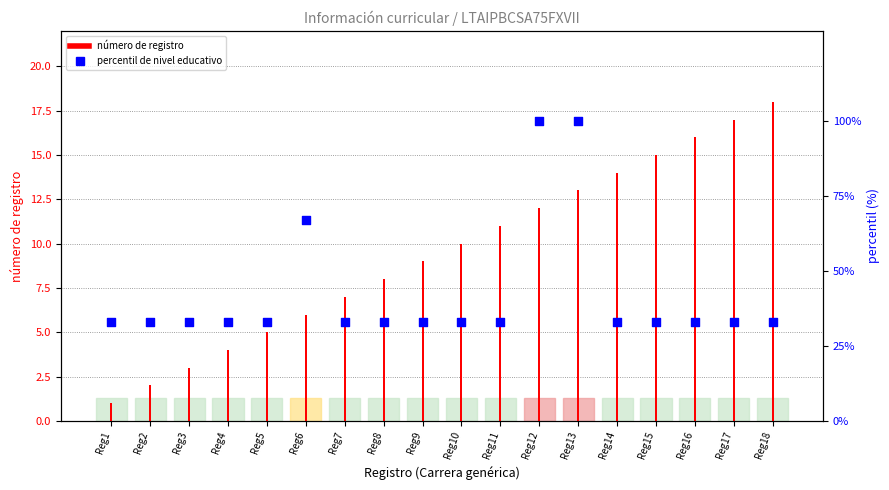

What is the total value across all series at Reg6?

73